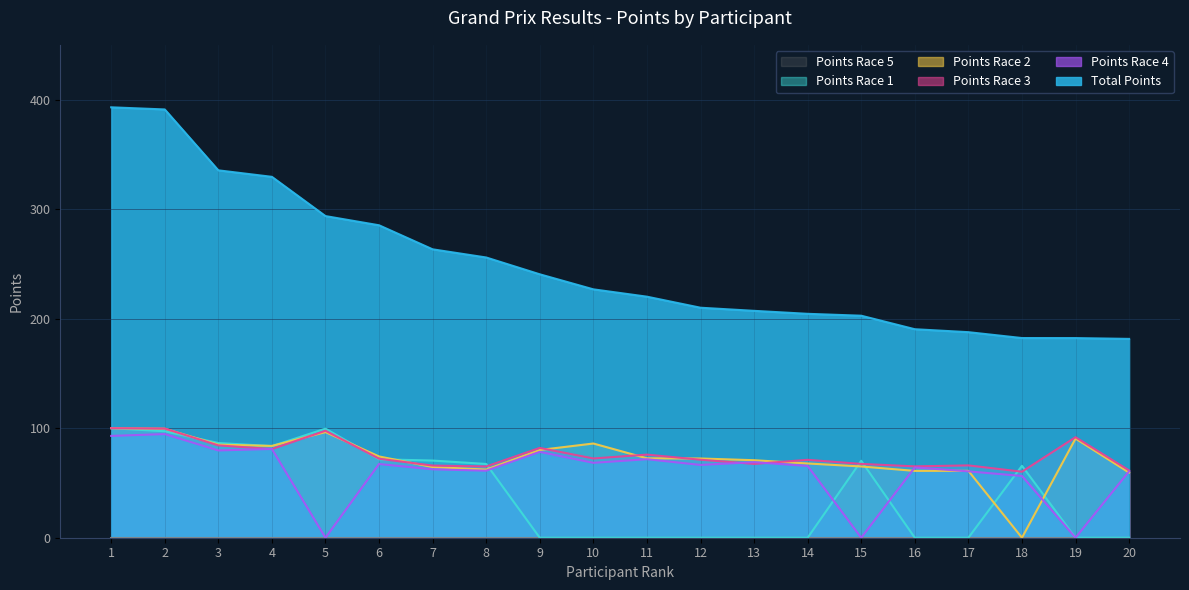

What is the sum of the Points Race 3 (col_13) values at 1 and 2?

199.7